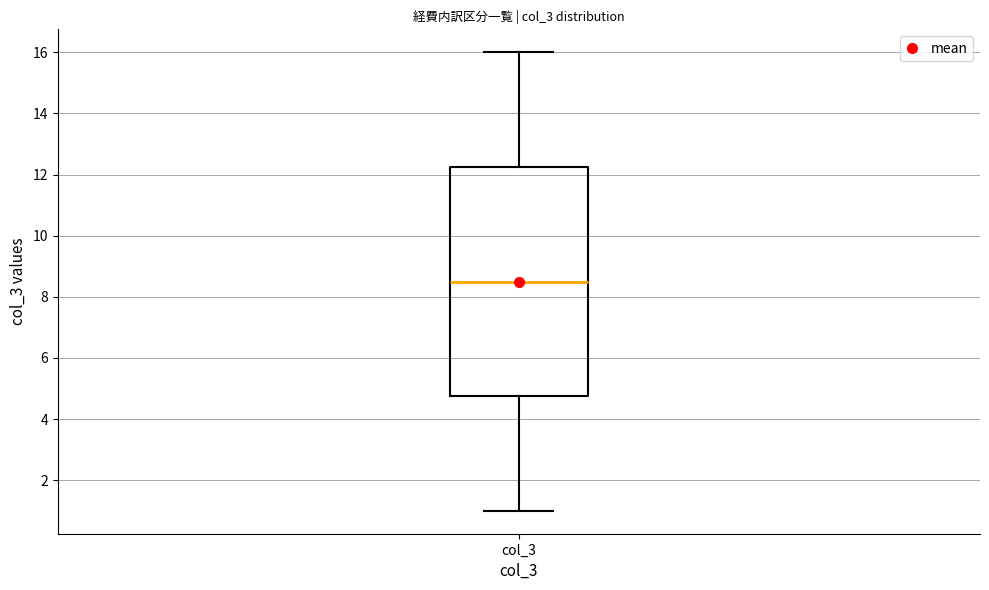

Where is the lower edge of the box for col_3 on the y-axis? The values are not printed on the chart, so give them approximately, as read against the axis.

4.8